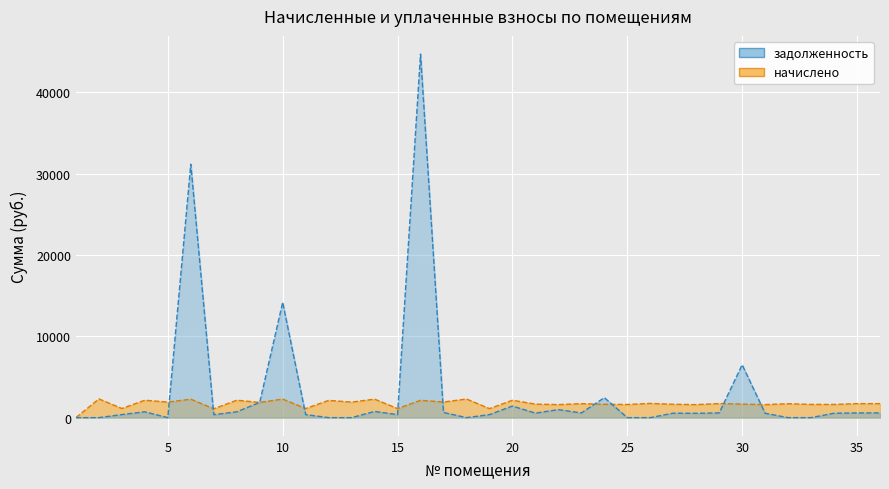

Rank the categories by начислено value from highest to lowest.

2, 18, 10, 14, 6, 4, 8, 20, 16, 12, 17, 5, 13, 9, 26, 29, 35, 36, 23, 32, 30, 21, 27, 24, 33, 34, 25, 22, 28, 31, 3, 11, 15, 19, 7, 1